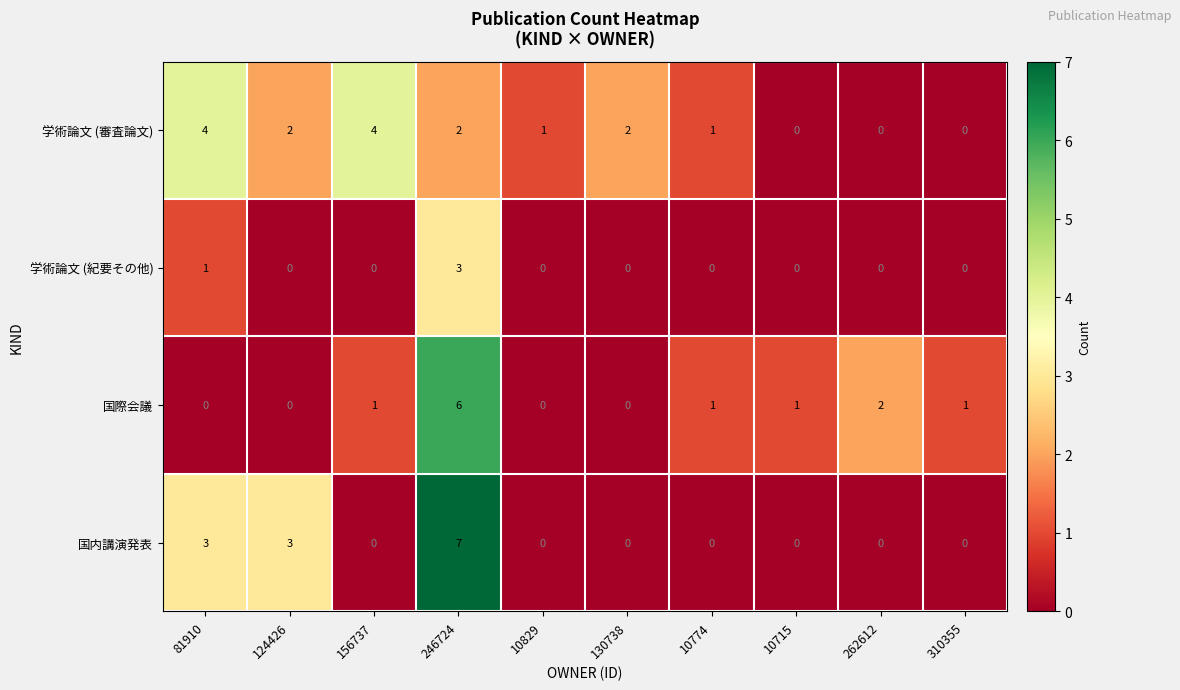

Which series changed the most between 81910 and 310355?

学術論文 (審査論文)